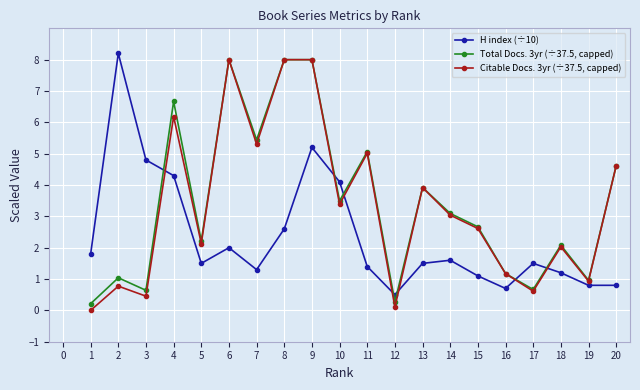

The Total Docs. 3yr (÷37.5, capped) series shows 3.8 at 4. True or false?

False